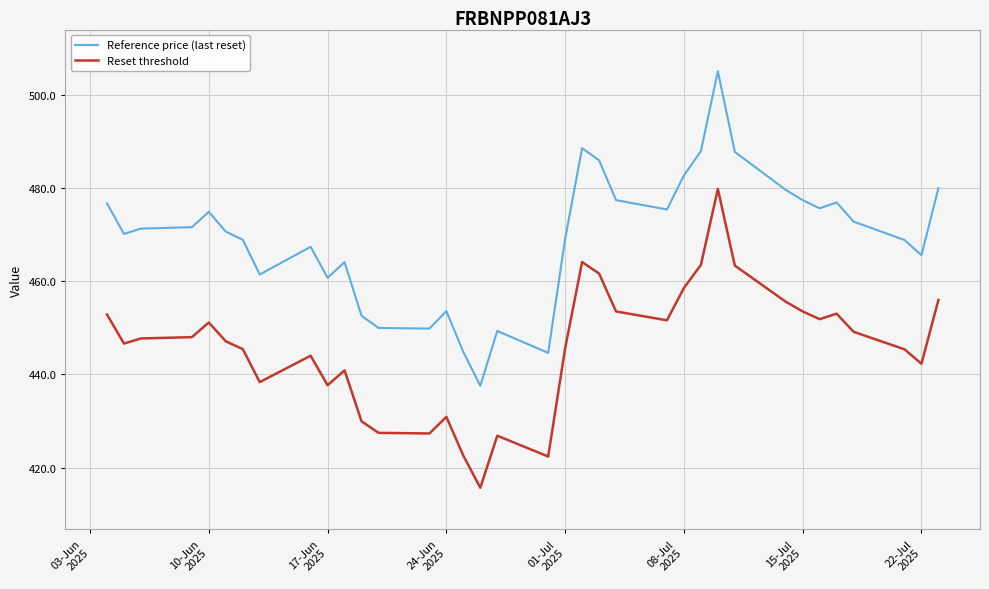

What is the minimum value shown in the chart?

415.7